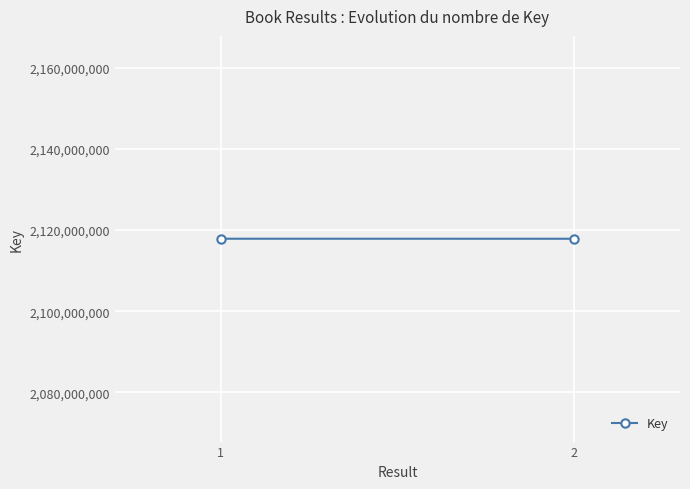

How many lines are shown in the chart?

1